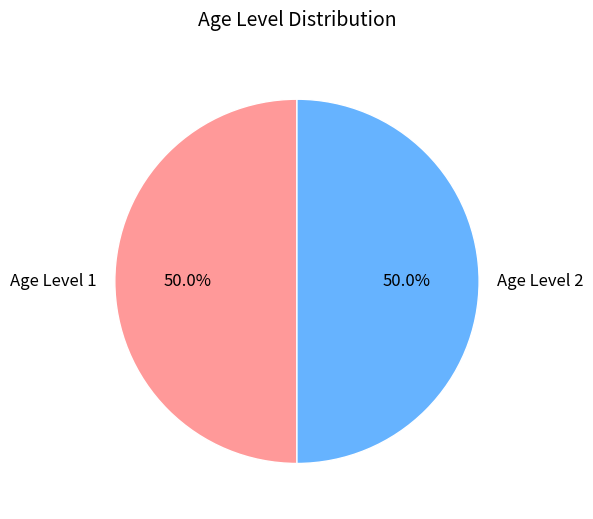

Approximately how many times larger is the value at Age Level 2 compared to Age Level 1?

1.0